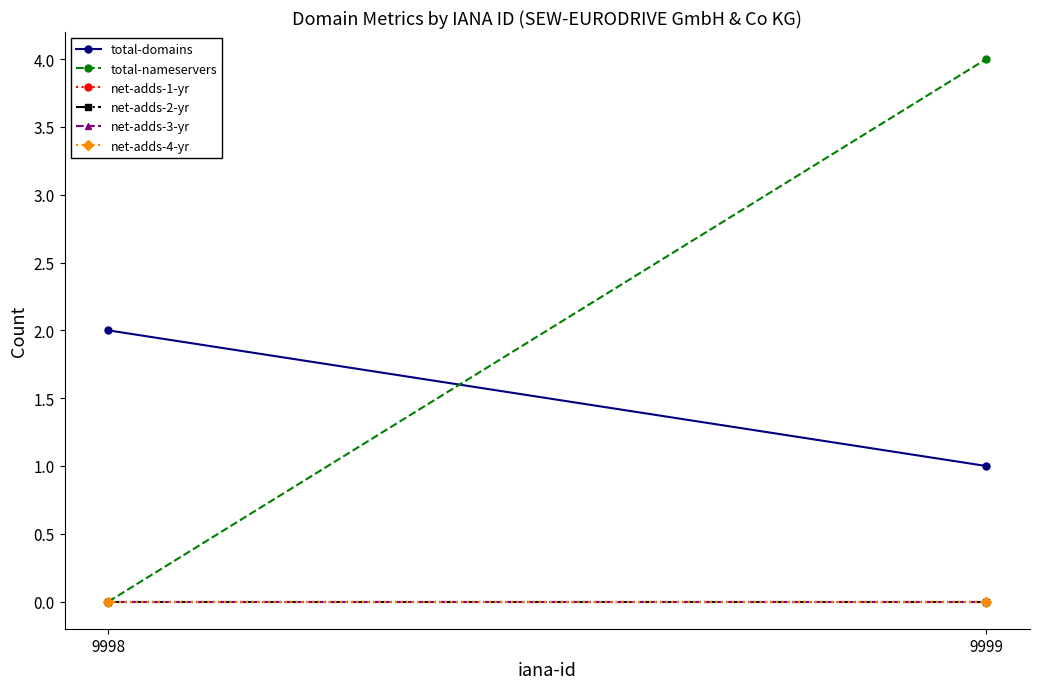

Rank the series by their maximum value, from lowest to highest.

net-adds-1-yr, net-adds-2-yr, net-adds-3-yr, net-adds-4-yr, total-domains, total-nameservers